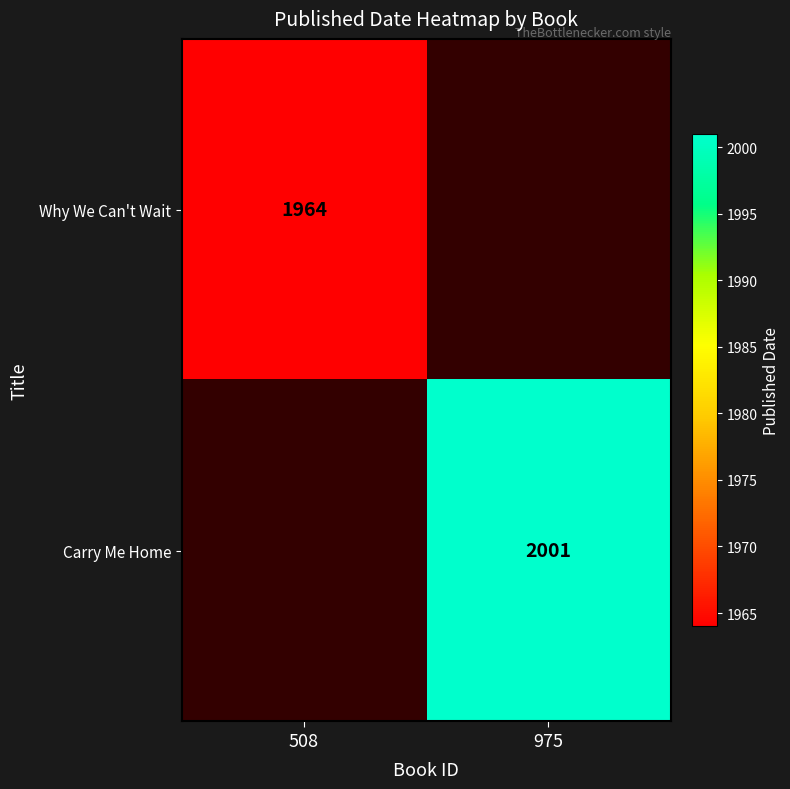

At how many categories does at least one series exceed 1998?

1